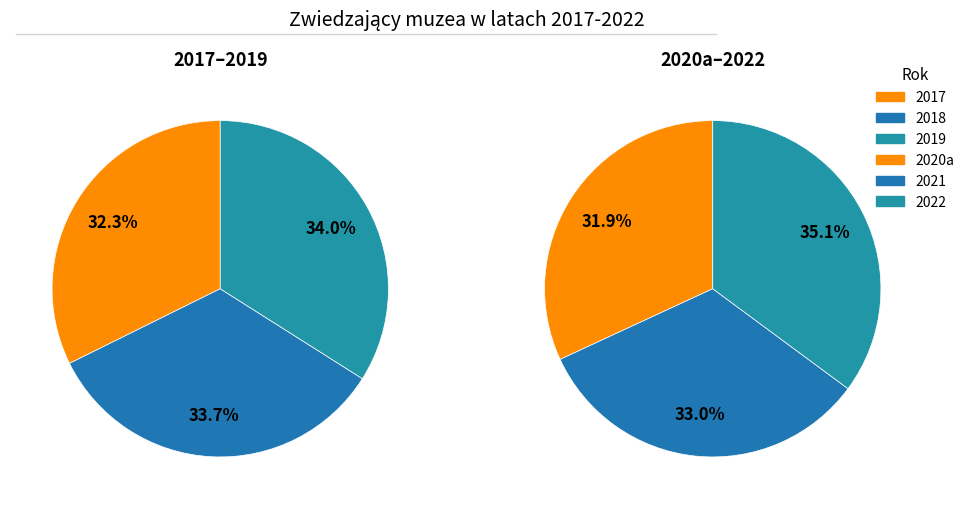

True or false: 2019 accounts for 6% of the total.

False